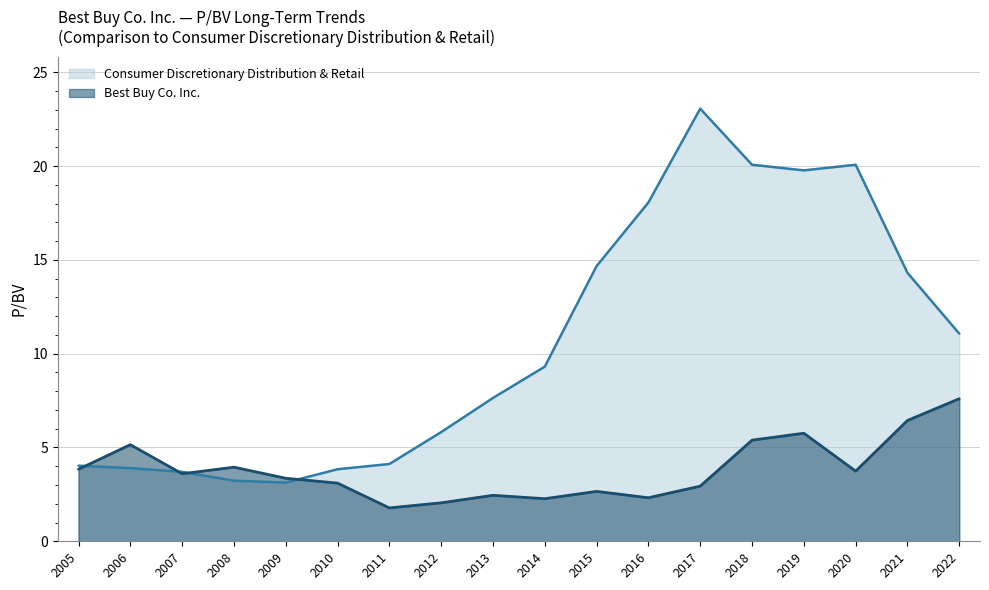

What is the value of the Best Buy Co. Inc. point at the 6th from the left?

3.1